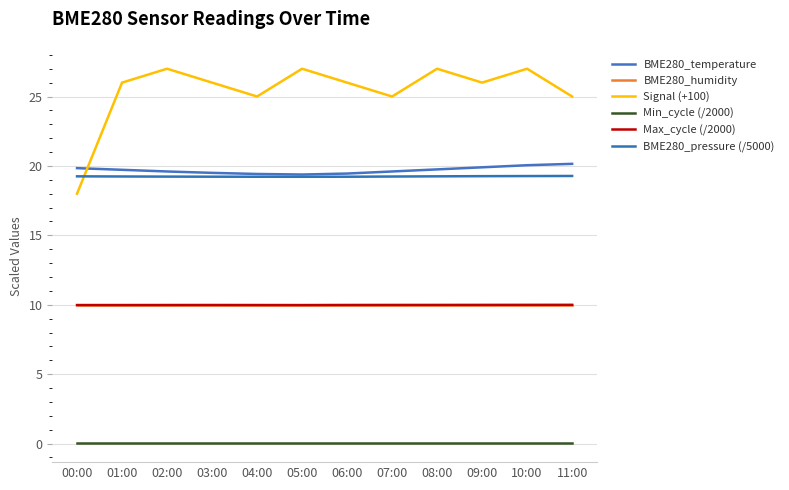

Which series has the widest spread of values?

Signal (+100)